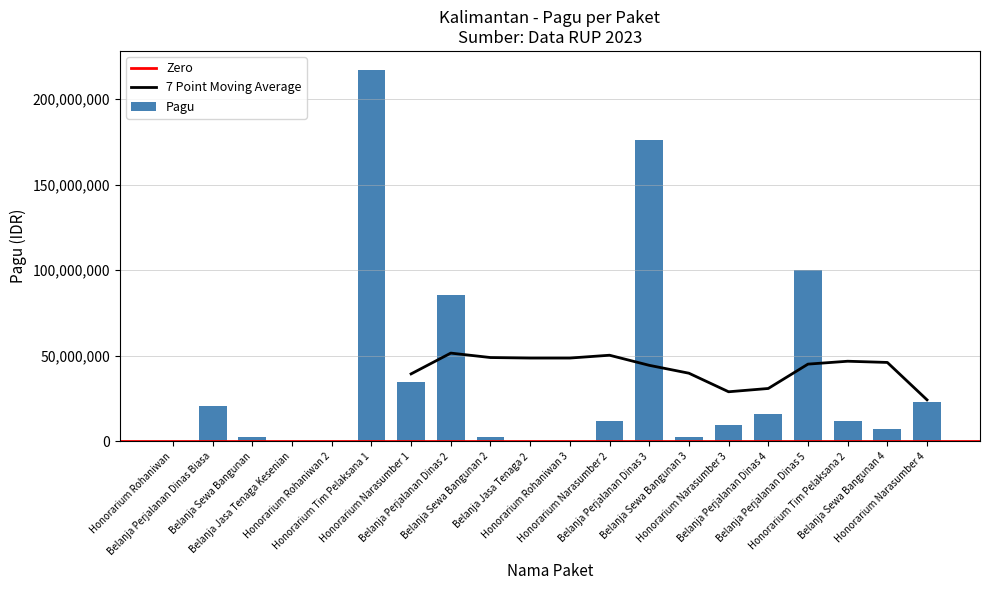

Reading left to right, list all the values displayed in this chart.

400000	20650000	2500000	400000	400000	217200000	34750000	85366000	2500000	400000	400000	11950000	175952000	2500000	9500000	15957000	99958000	12200000	7000000	23100000